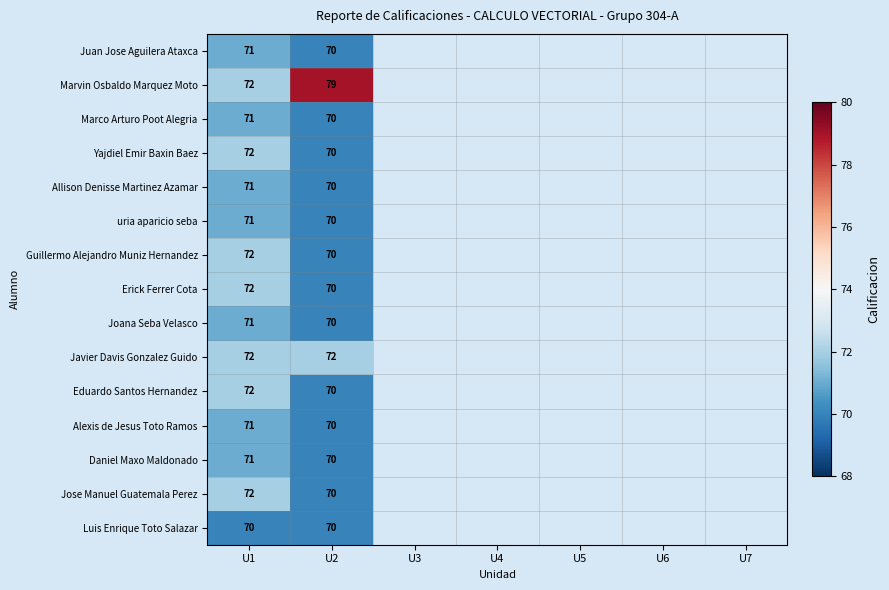

What is the total value across all series at U2?

1061